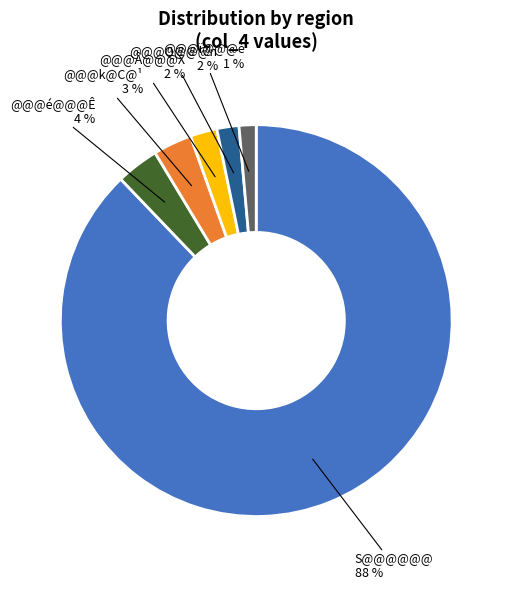

Does @@@k@C@¹ account for over 50% of the chart?

No